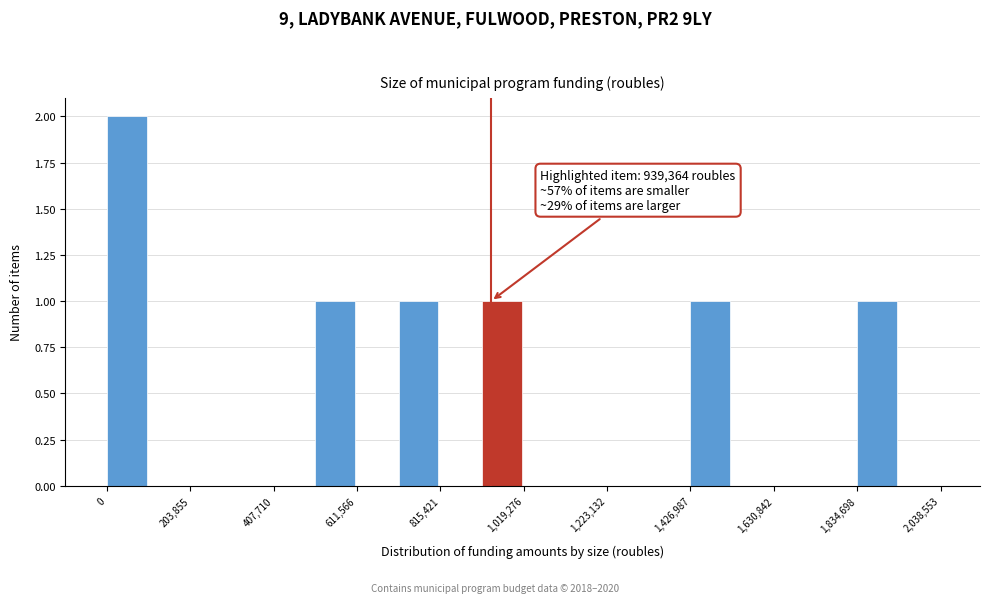

Read against the x-axis, roughly where is the centre of the tallest bar?

50000